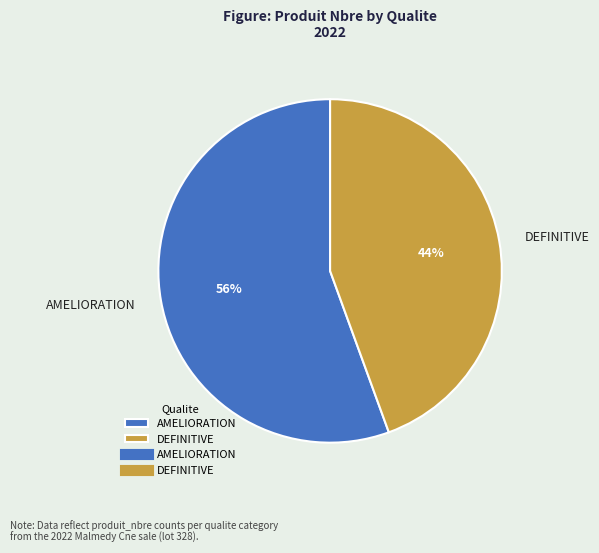

Is the sum of AMELIORATION and DEFINITIVE greater than half?

Yes